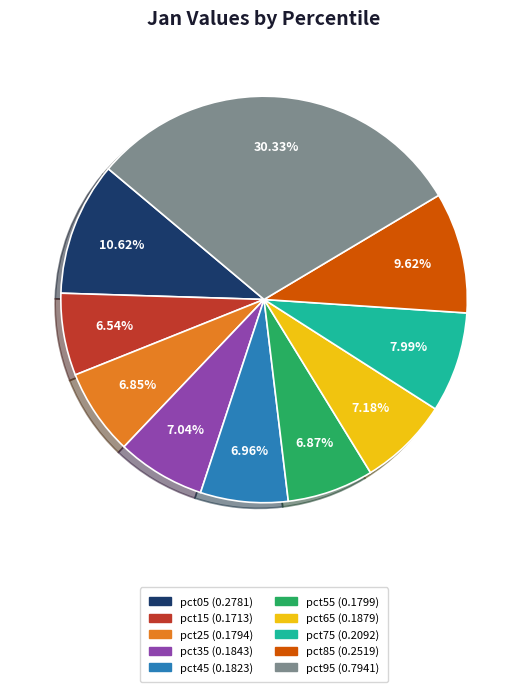

To the nearest percent, what is the difference between the pct35 and pct05 slice percentages?

4%